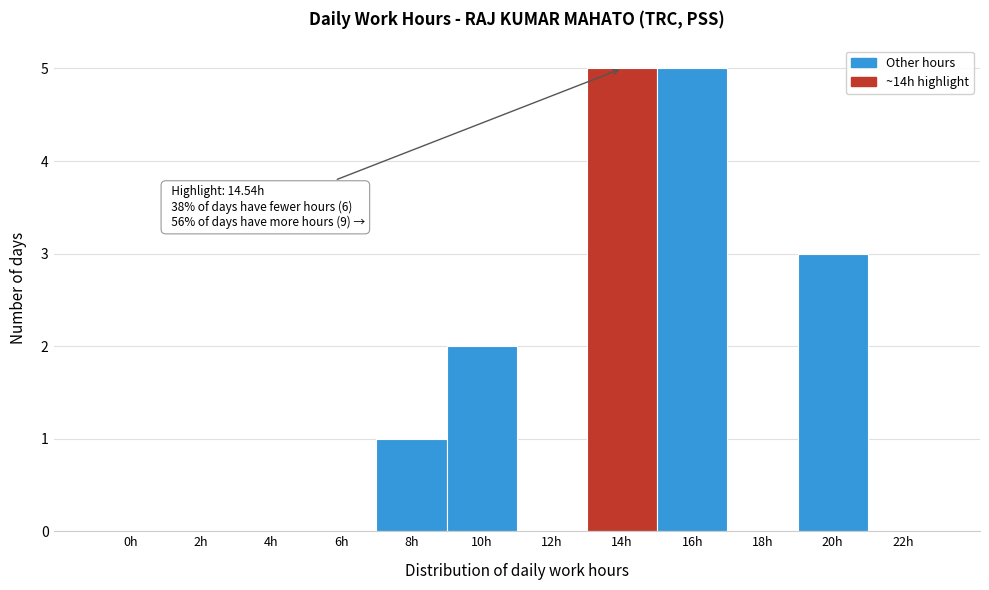

Reading left to right, what are all the values shown in this chart?

0h=0	2h=0	4h=0	6h=0	8h=1	10h=2	12h=0	14h=5	16h=5	18h=0	20h=3	22h=0